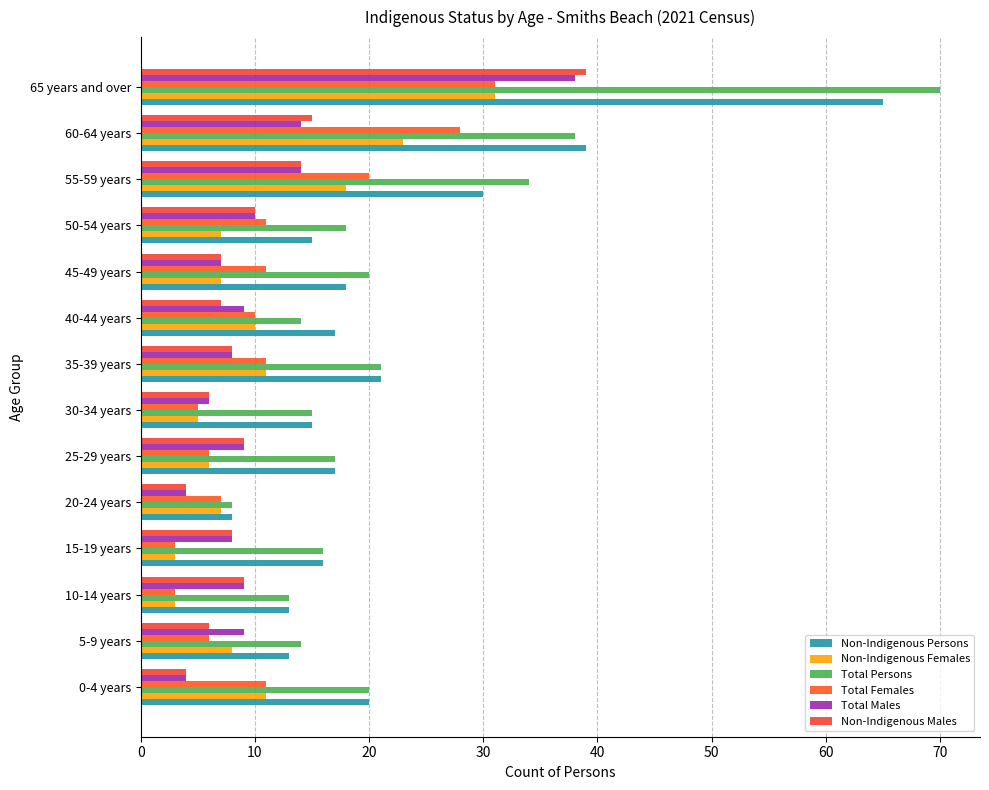

What is the difference between the second highest and minimum values in the Non-Indigenous Males series?

11